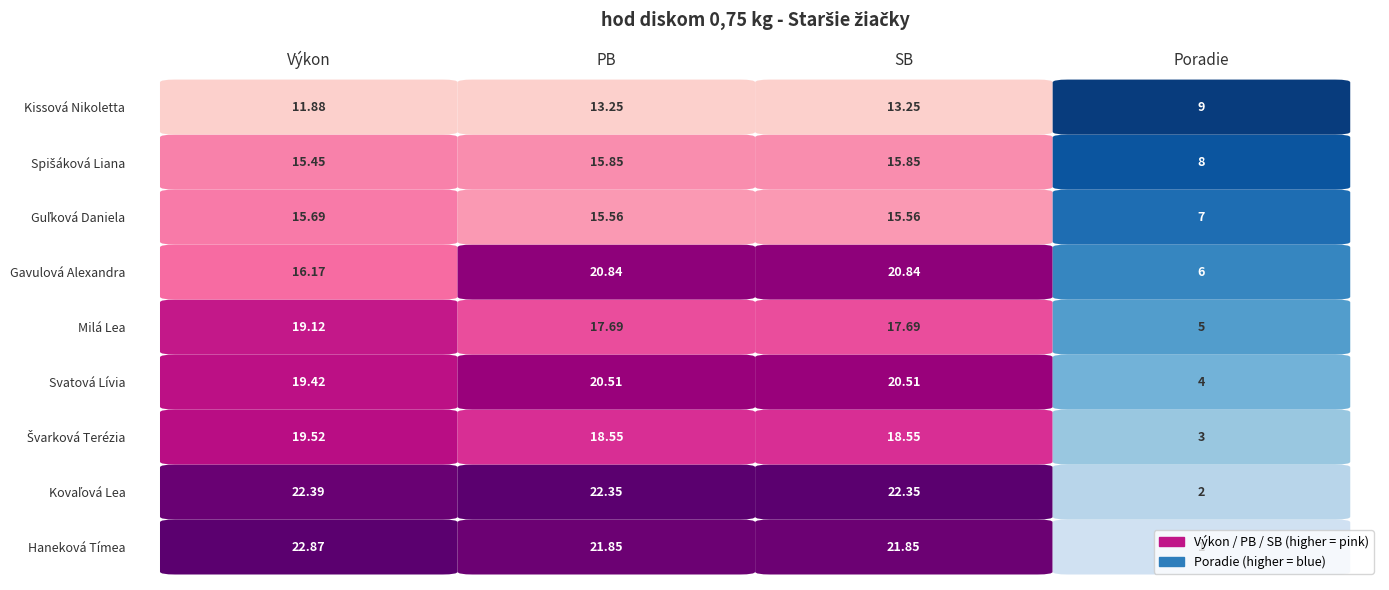

Read the Kovaľová Lea value at 1.

22.4